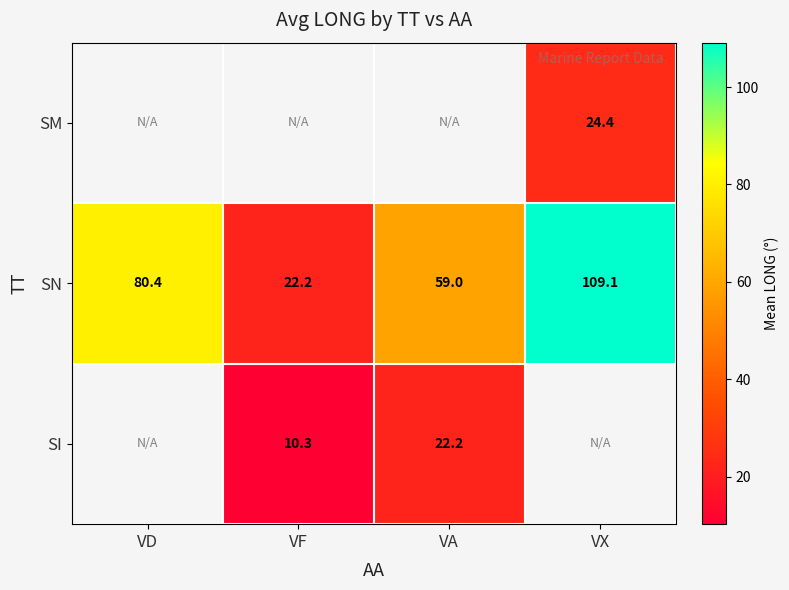

The SN series shows 32.7 at VF. True or false?

False